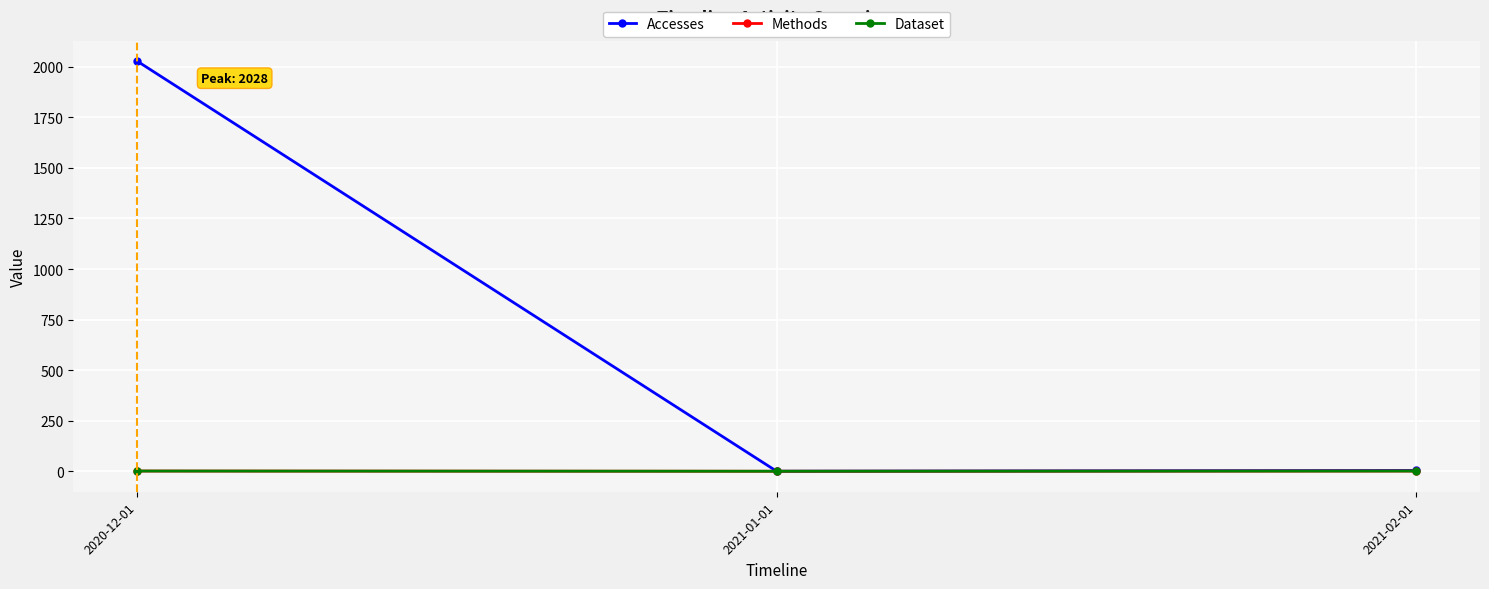

Is this an area chart (filled region under the line)?

No